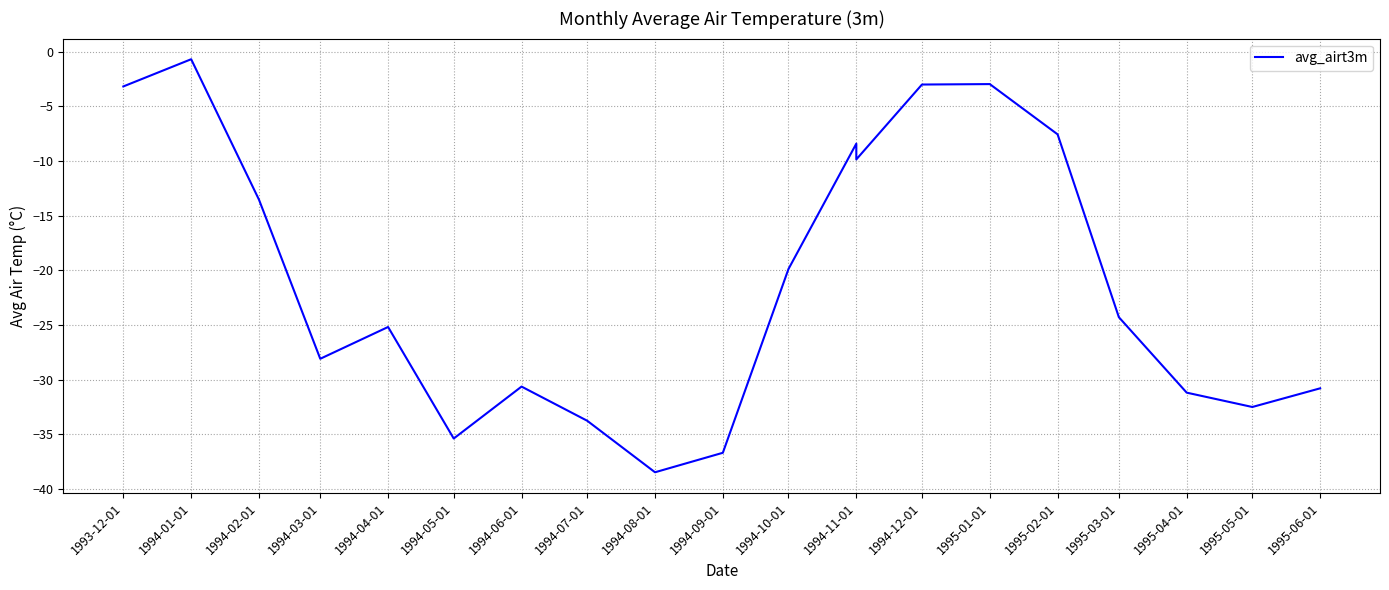

Does the chart display data point markers on the line(s)?

No